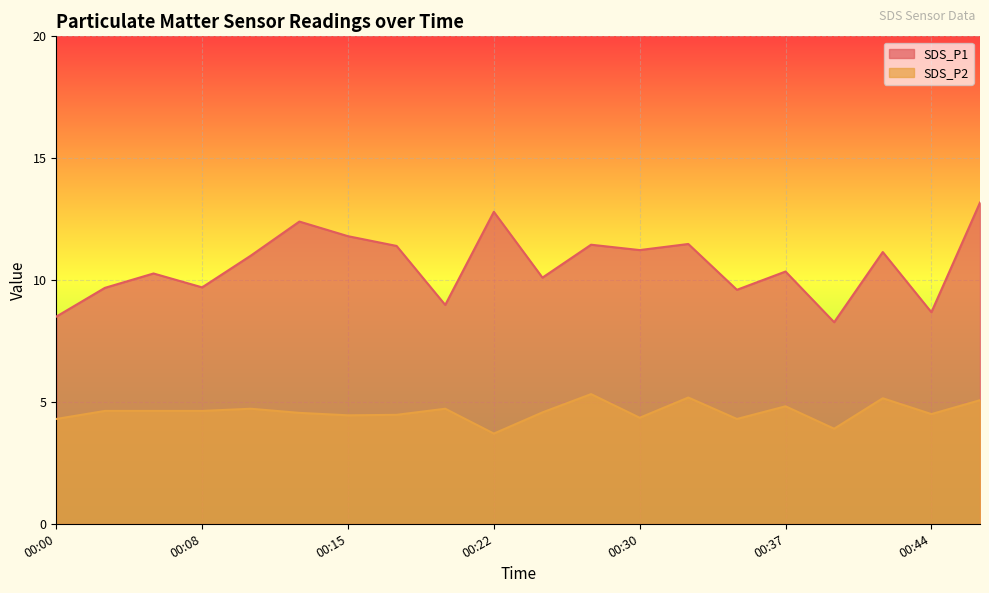

Rank the series by their average value, from highest to lowest.

SDS_P1, SDS_P2